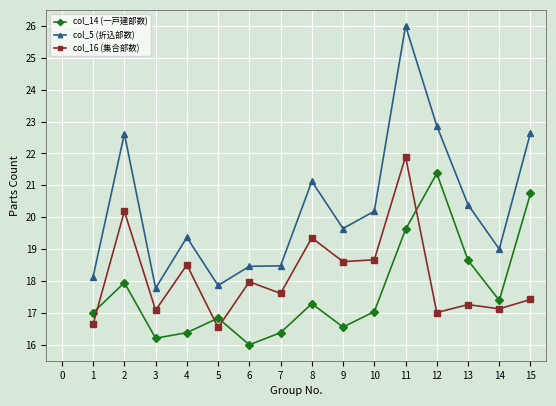

The value of col_16 (集合部数) at 7 is 17.6. True or false?

True